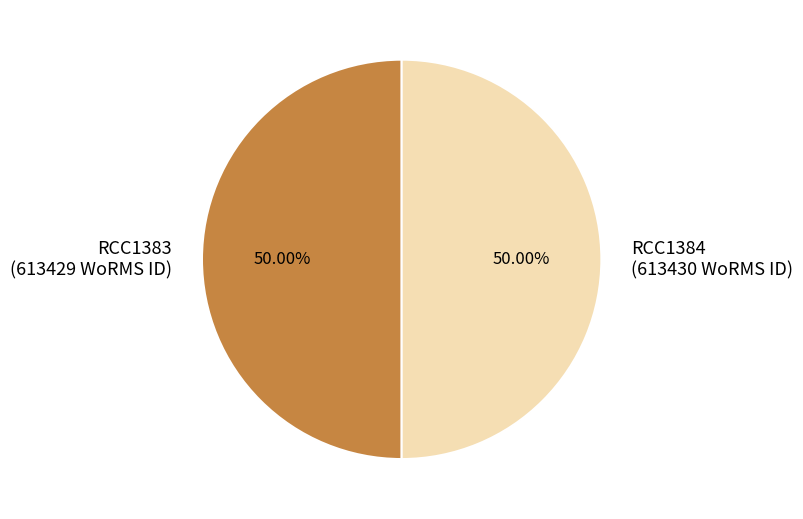

The RCC1384 slice represents 41% of the pie. True or false?

False